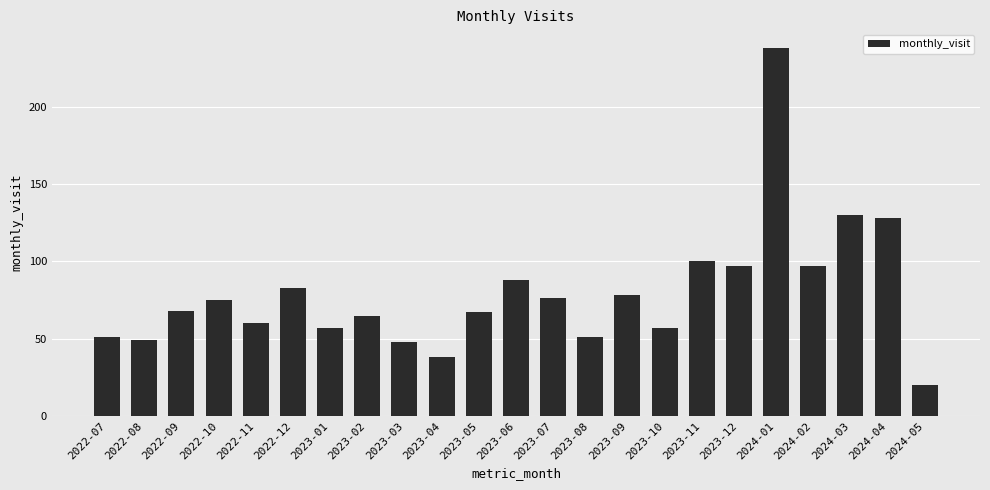

Reading left to right, extract all data points from this chart.

51	49	68	75	60	83	57	65	48	38	67	88	76	51	78	57	100	97	238	97	130	128	20